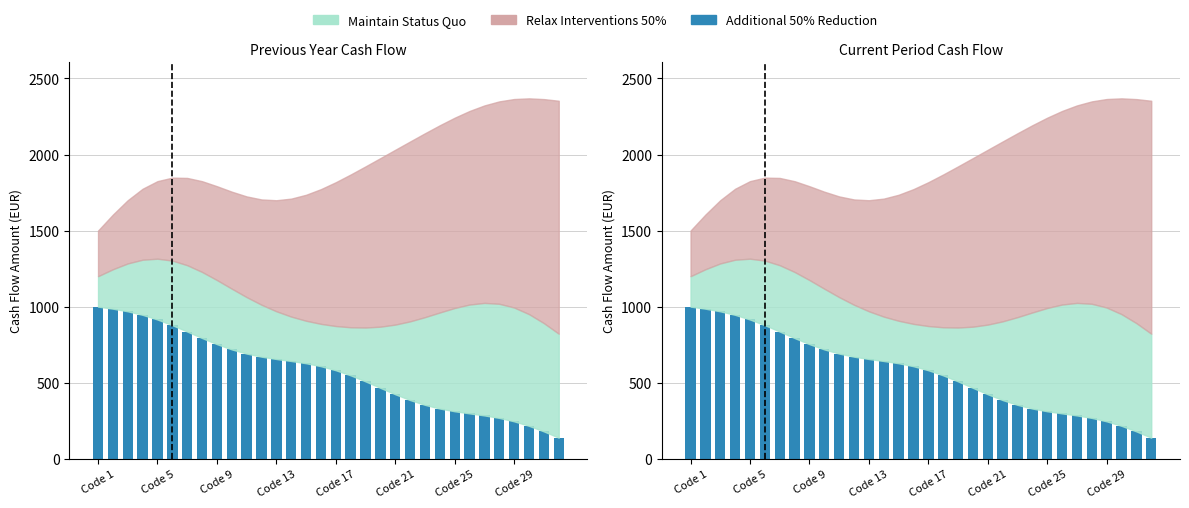

What is the difference between the maximum and minimum values?

861.8